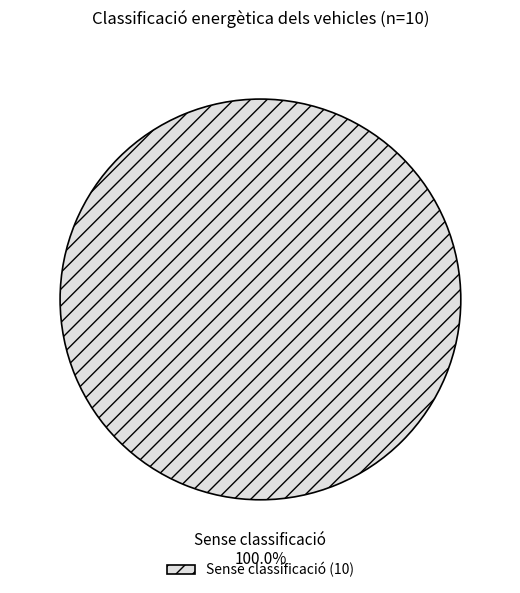

Is there a majority slice in this chart?

Yes